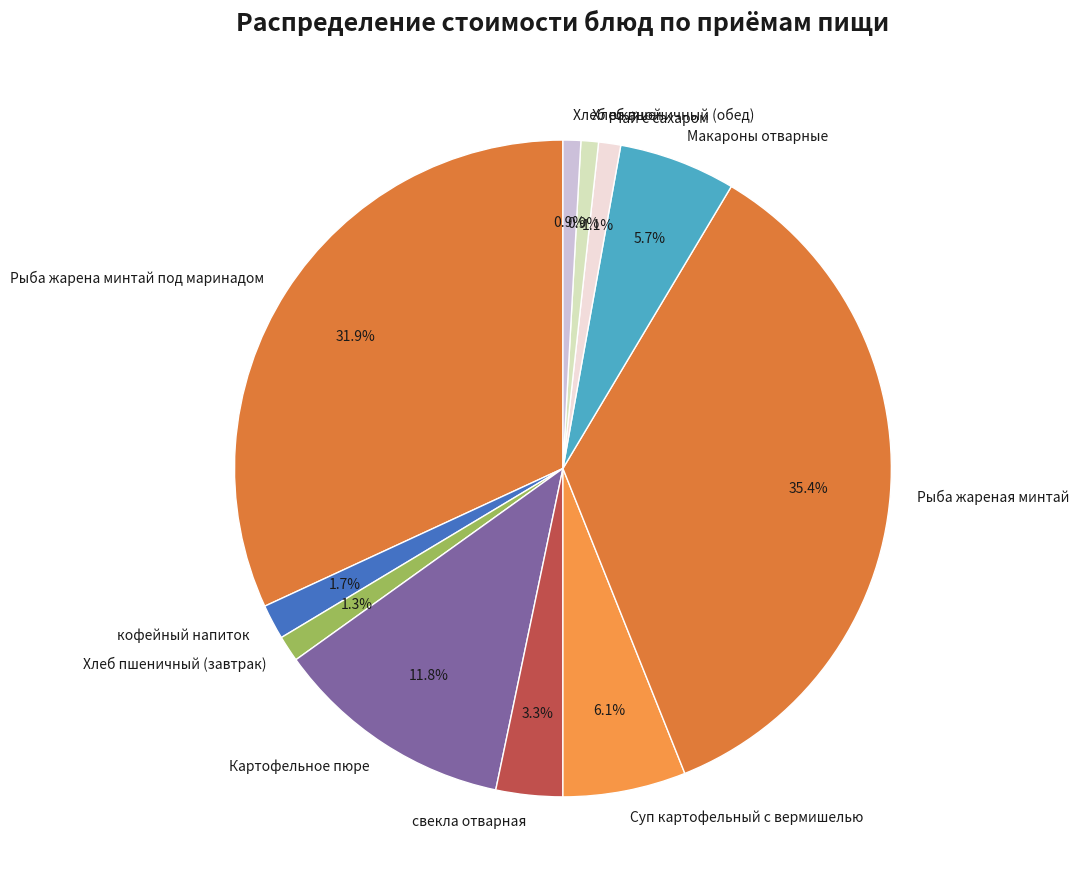

What is the ratio of the value at Суп картофельный с вермишелью to the value at Хлеб пшеничный (обед)?

7.0